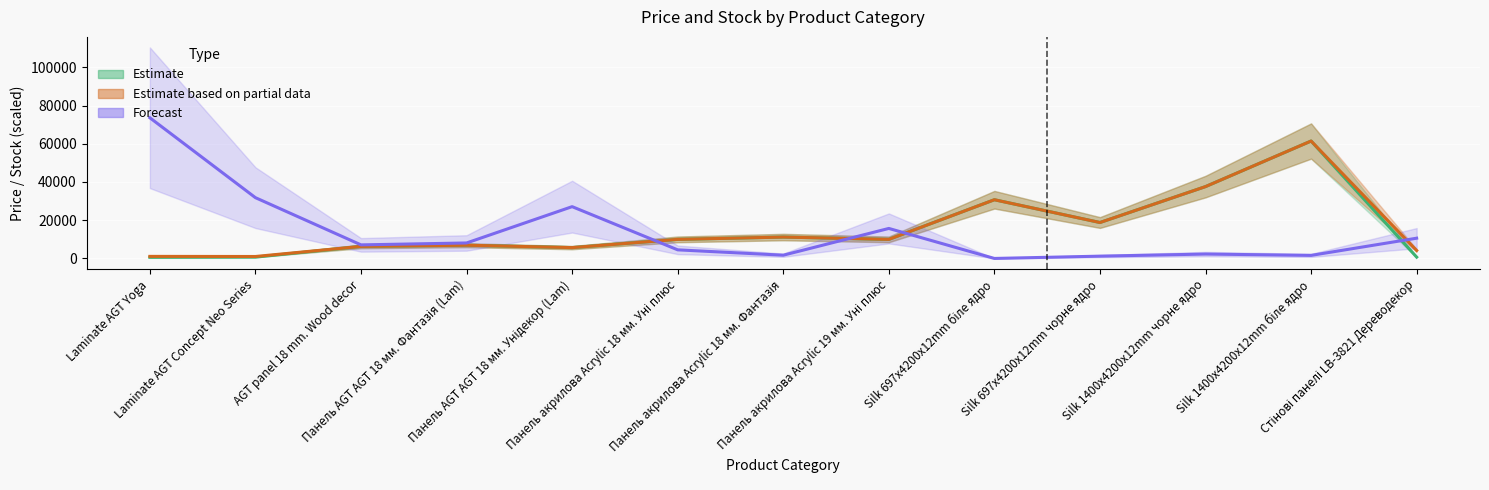

What is the approximate value of Forecast at Silk 697x4200x12mm чорне ядро?

1200.0